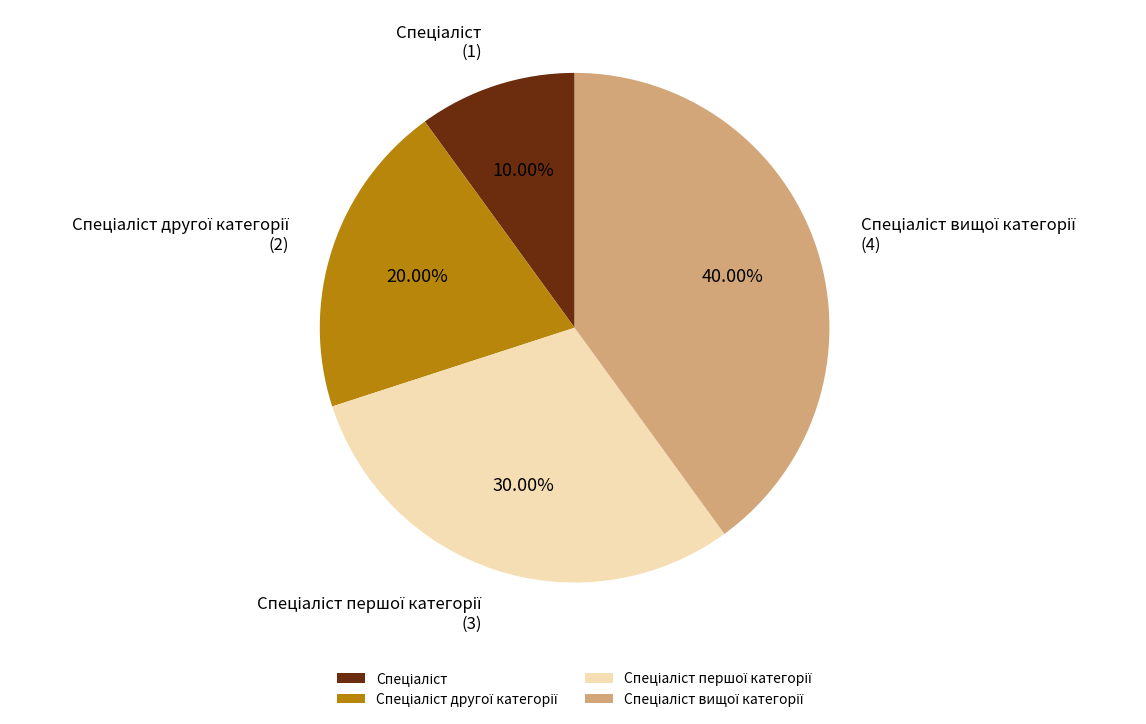

Is there any slice that represents more than half of the pie?

No